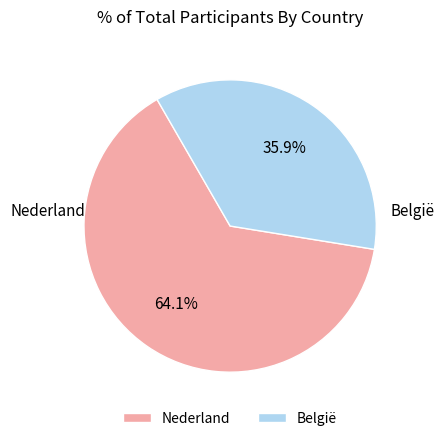

Rank the categories by value from highest to lowest.

Nederland, België